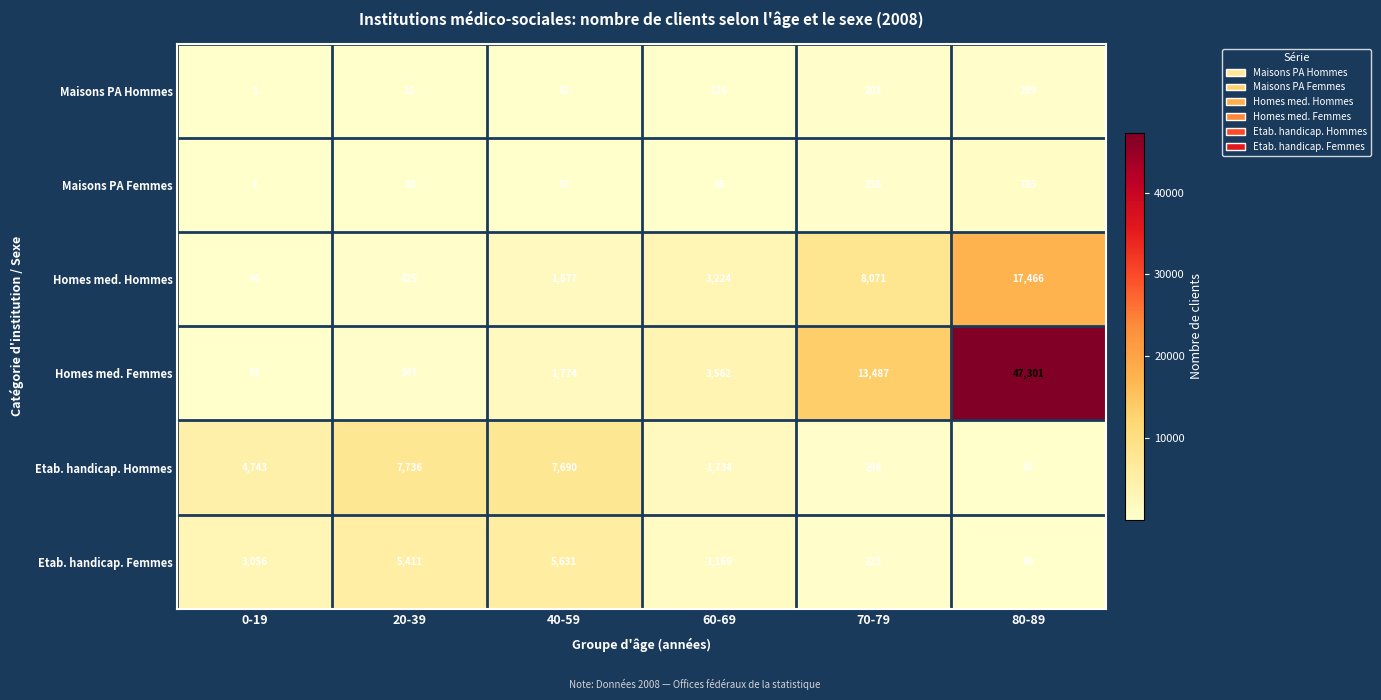

Count the number of categories in the chart.

6